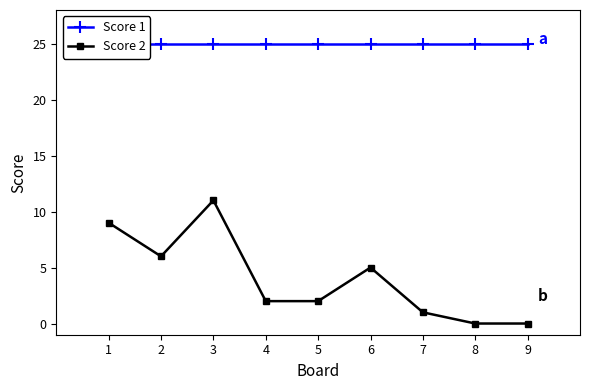

The Score 2 series shows 10 at 2. True or false?

False